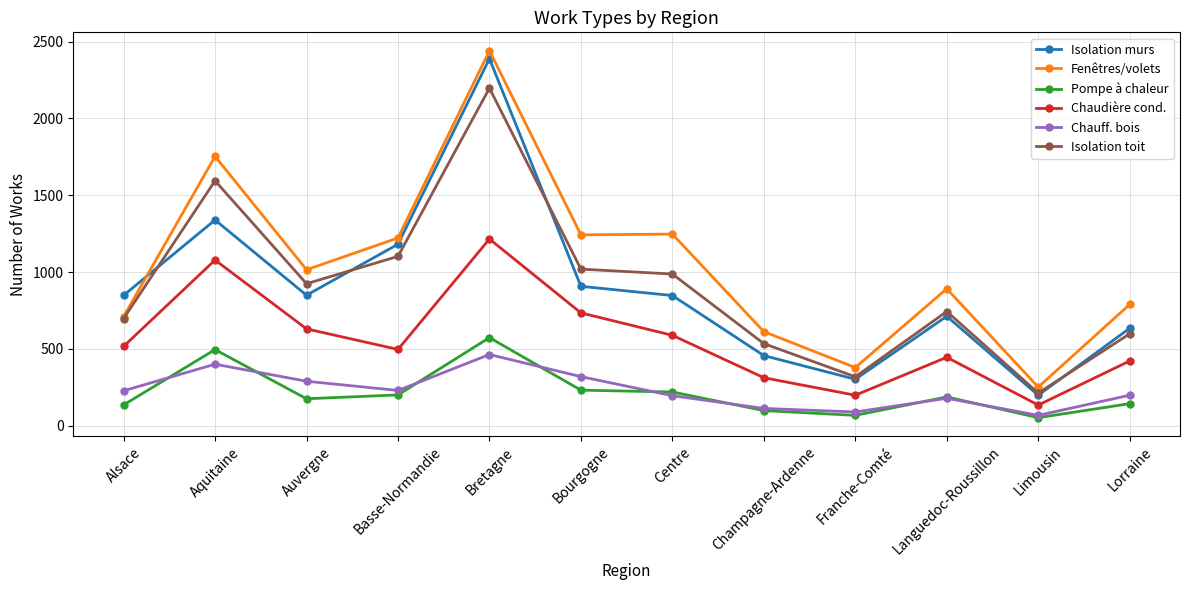

True or false: Isolation murs and Pompe à chaleur intersect in this chart.

False